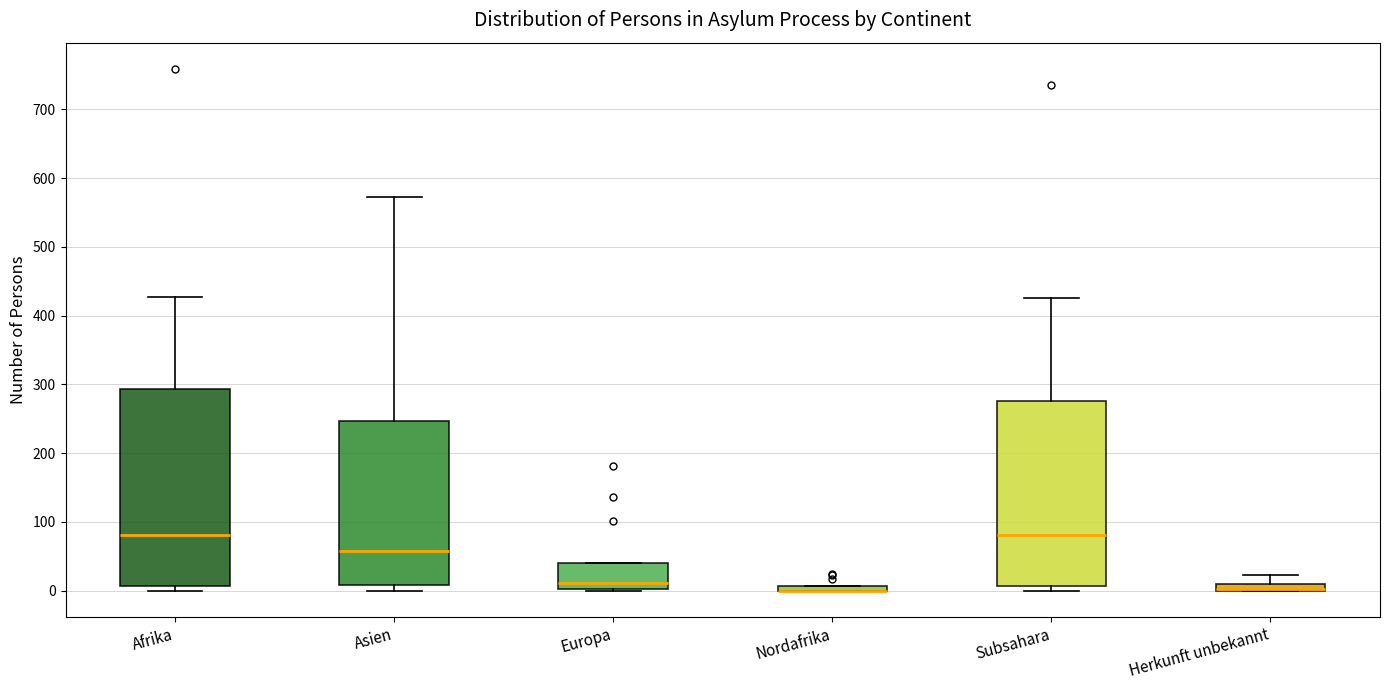

Which box is the tallest, from its lower edge to its upper edge?

Afrika